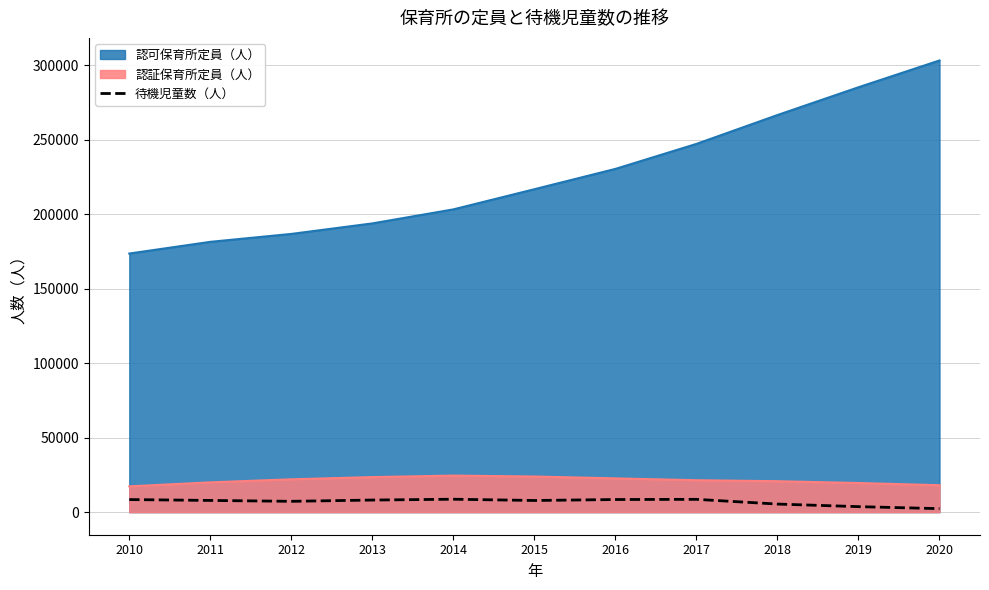

The chart shows a value of 8586 at 2017. True or false?

True